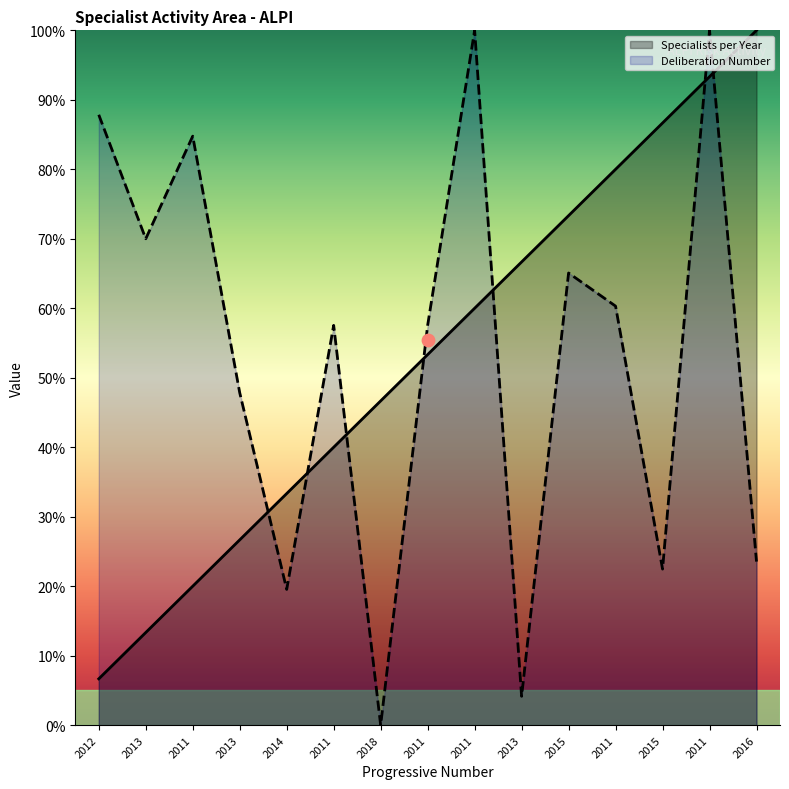

What are all the series names shown in the legend?

Specialists per Year, Deliberation Number